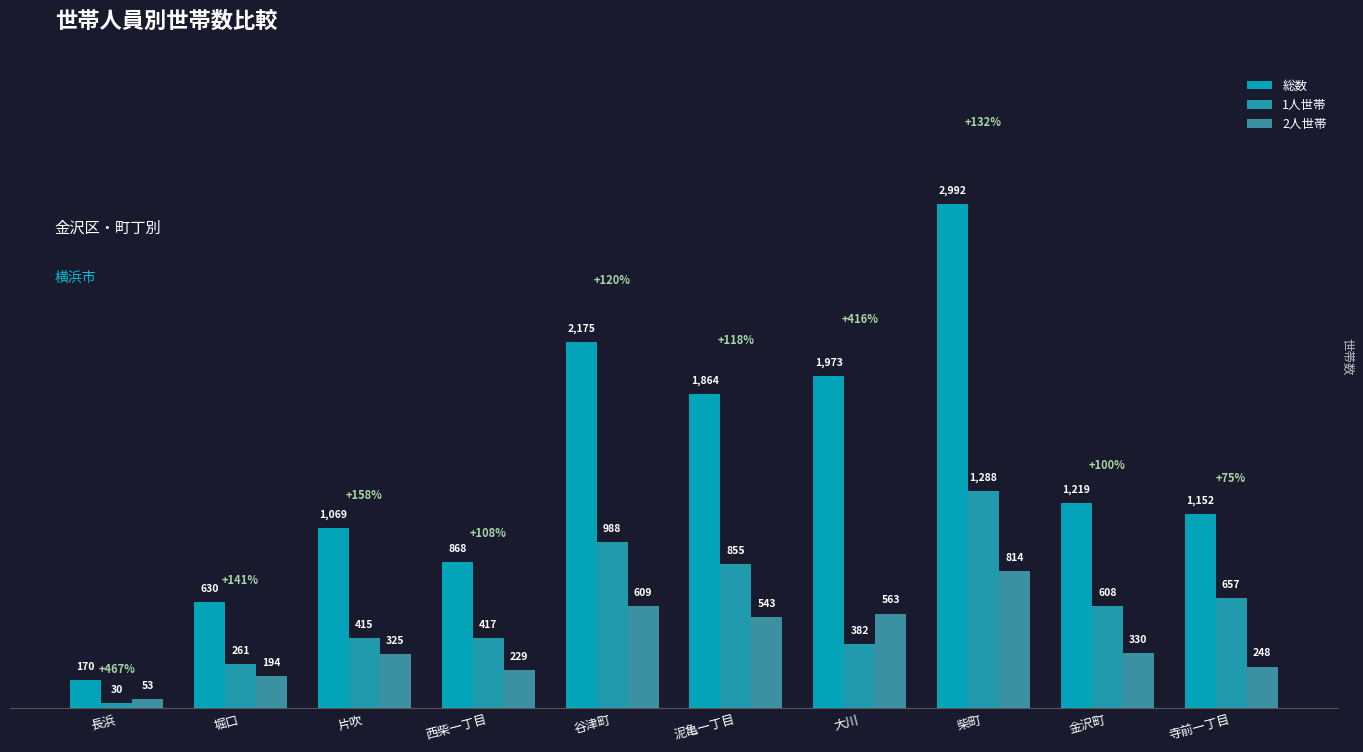

What is the difference between the highest and lowest values at 柴町?

2178